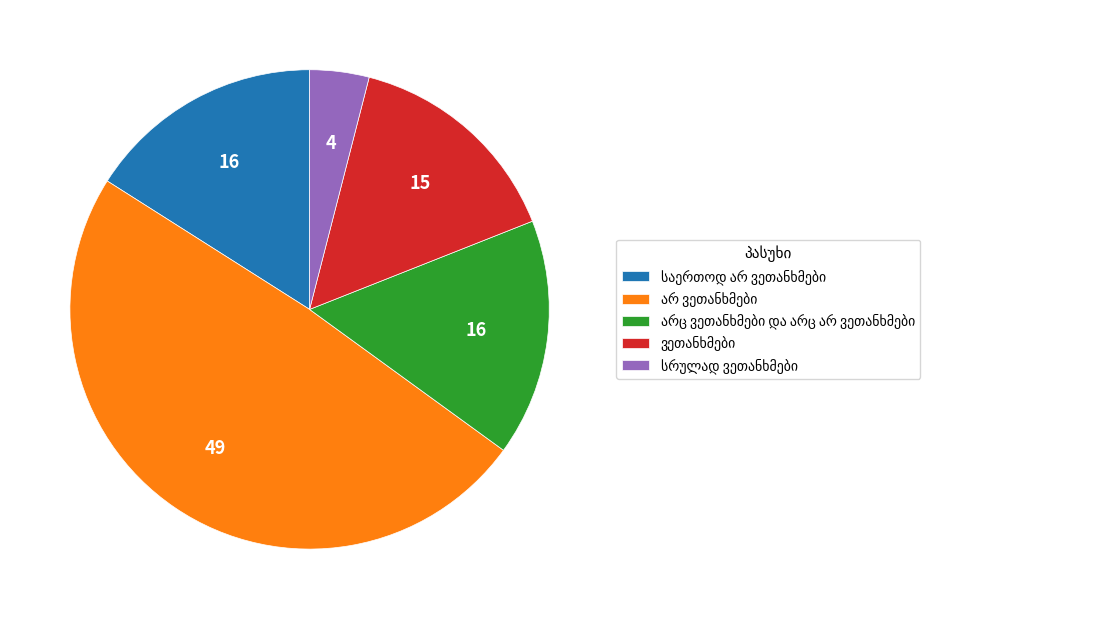

Is there any slice that represents more than half of the pie?

No